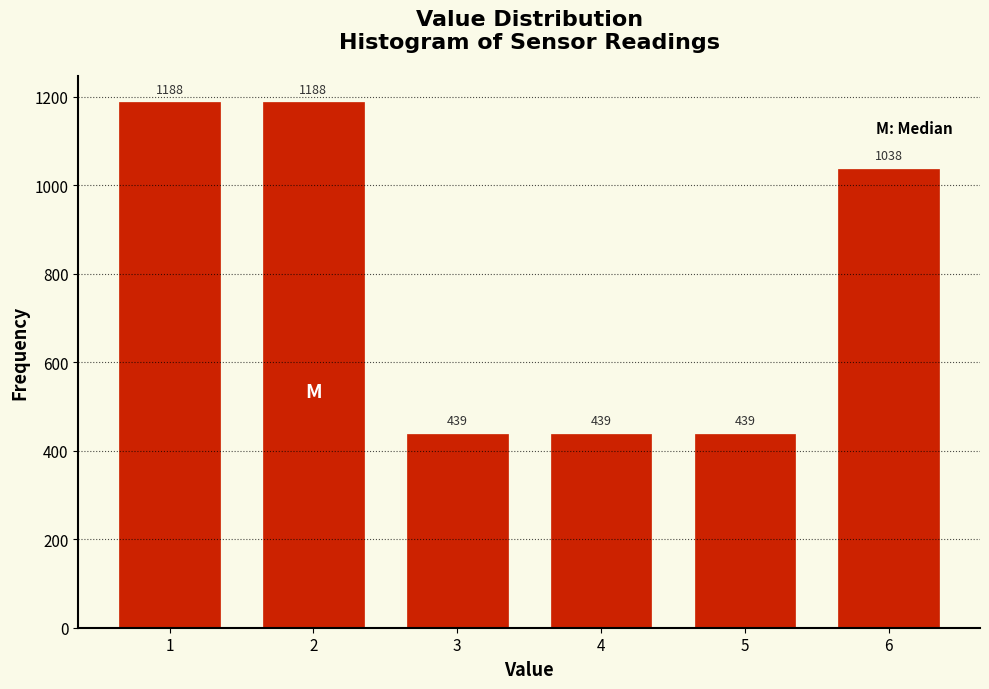

Reading left to right, list all the values displayed in this chart.

1=1188	2=1188	3=439	4=439	5=439	6=1038